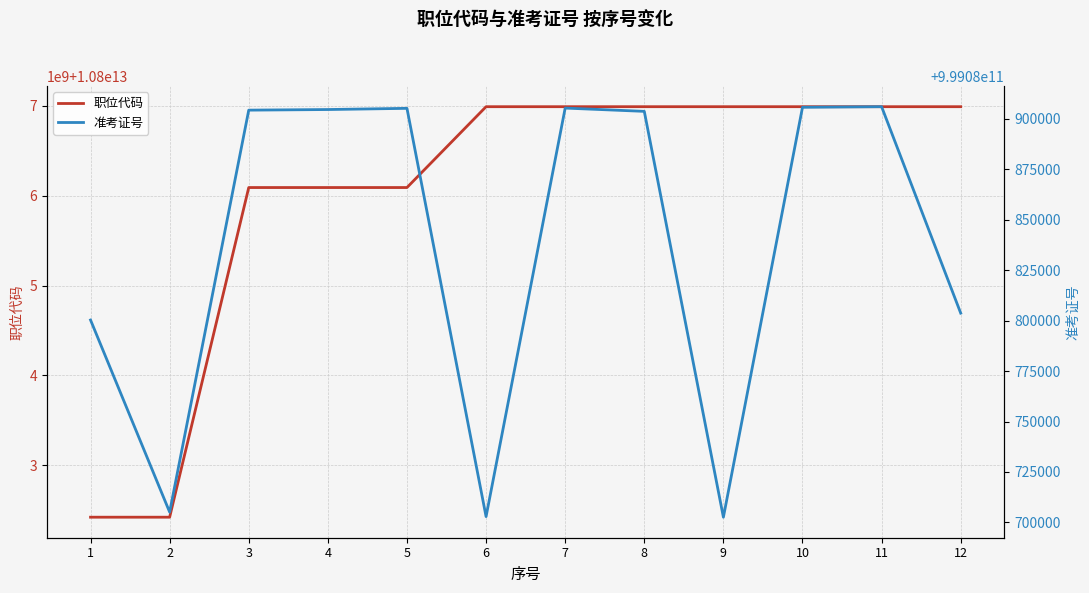

Which series has the widest spread of values?

职位代码